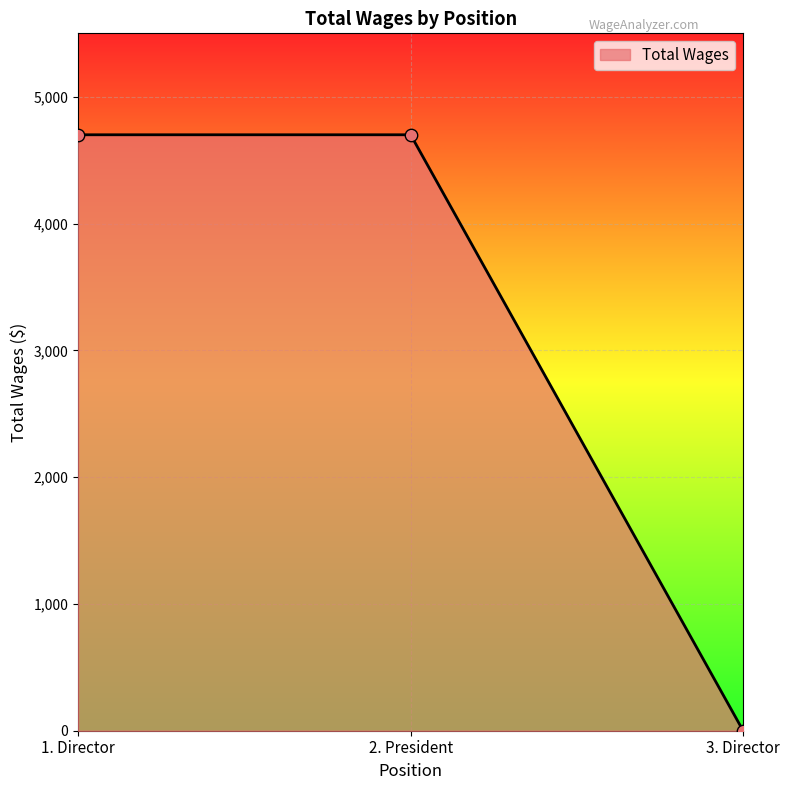

What is the change in value from 1. Director to 3. Director?

-4700